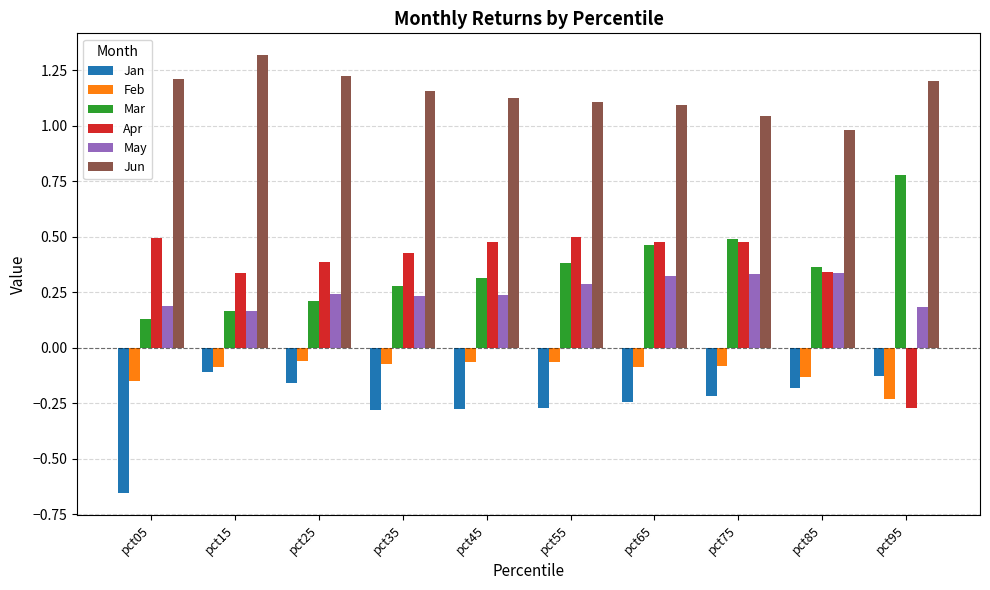

Rank the series by their maximum value, from lowest to highest.

Jan, Feb, May, Apr, Mar, Jun